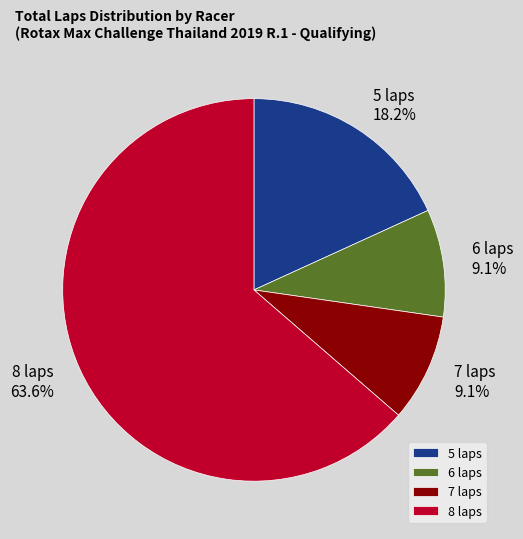

How much of the chart is everything except 5 laps?

81.8%